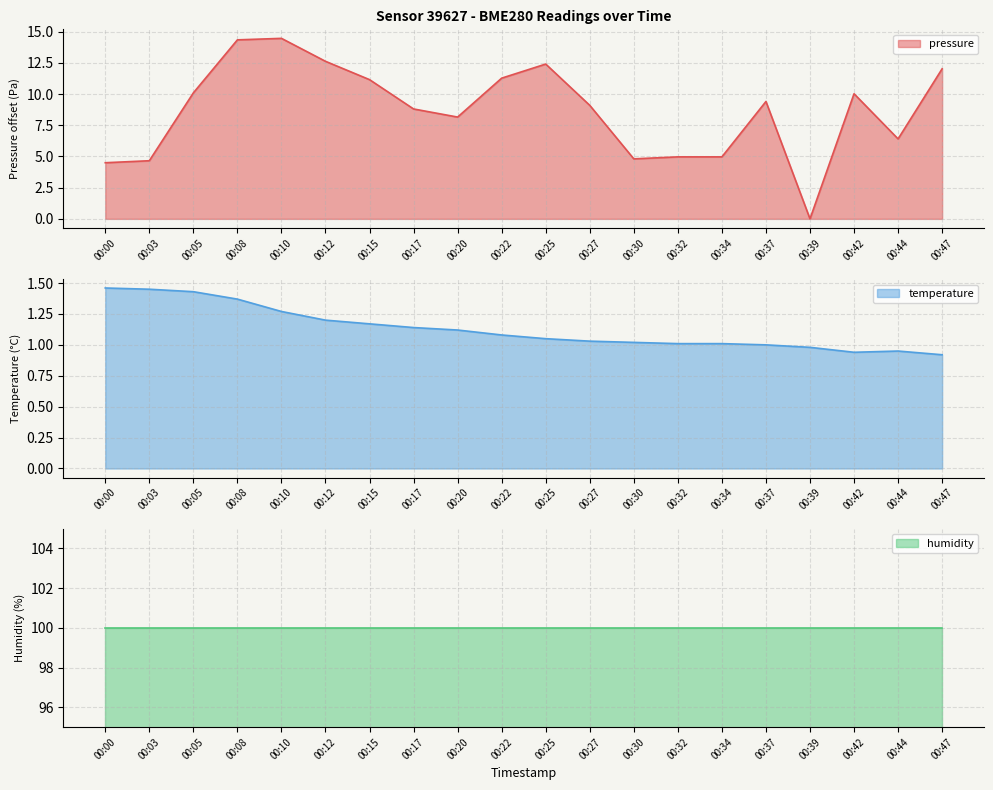

What is the difference between the temperature values at 00:37 and 00:00?

0.5